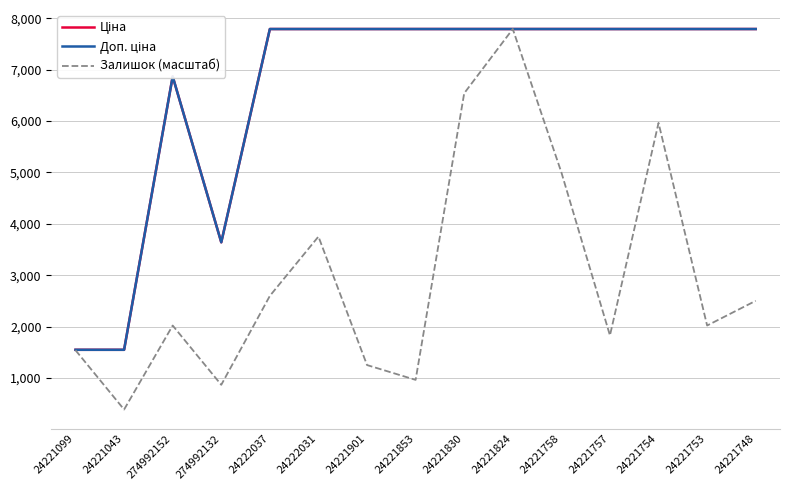

The Залишок (масштаб) series shows 705.7 at 24221757. True or false?

False